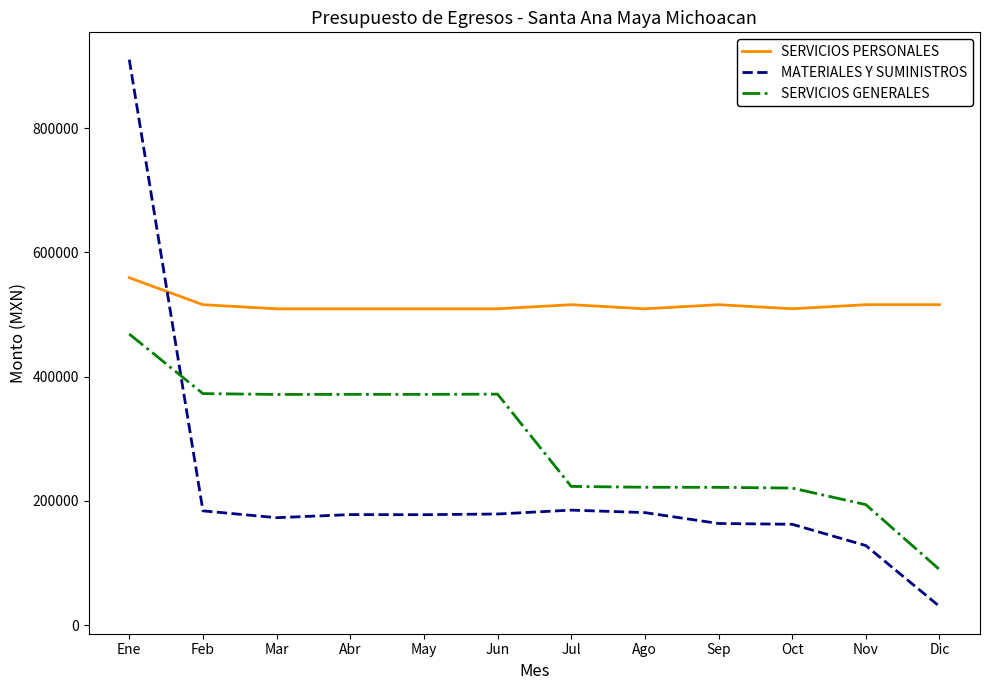

What is the maximum value shown in the chart?

910440.0